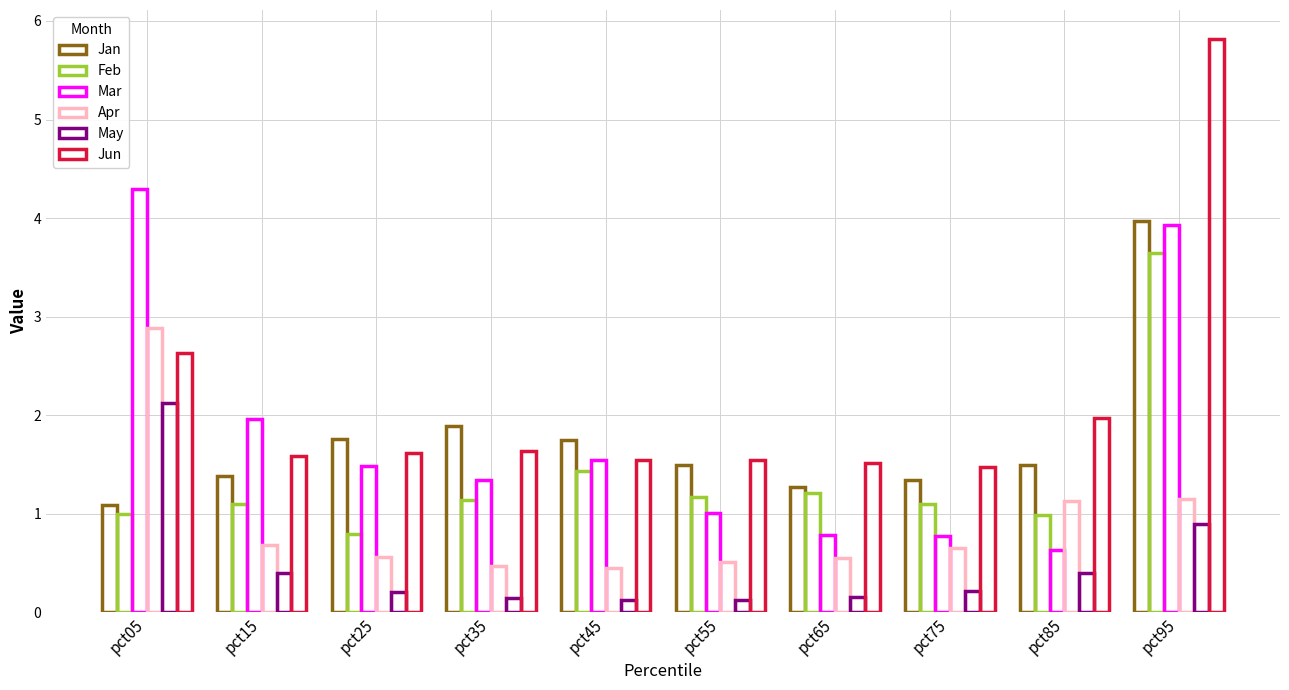

Count the number of data series in this chart.

6